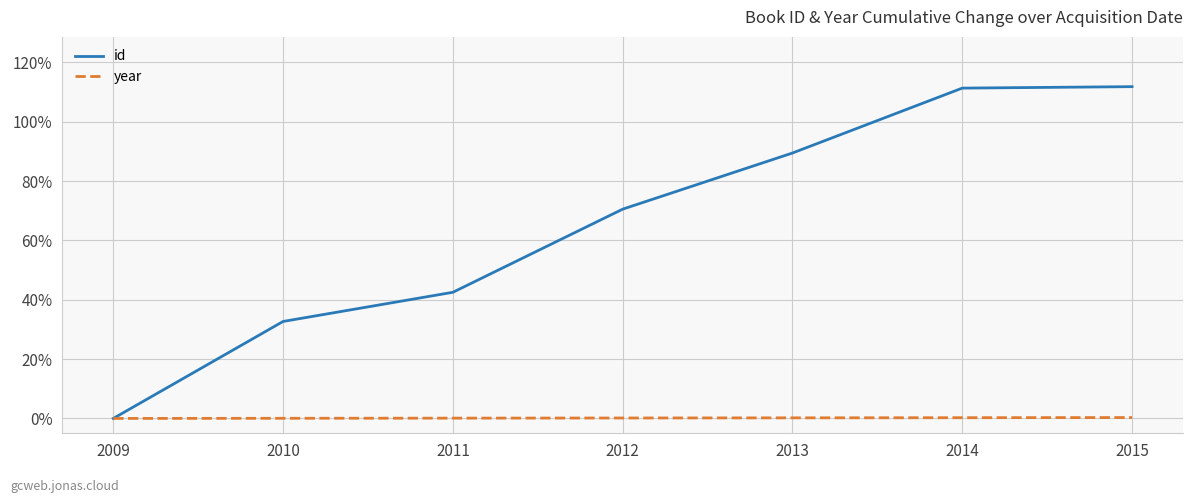

What is the difference between the highest and lowest values at 2010?

32.6